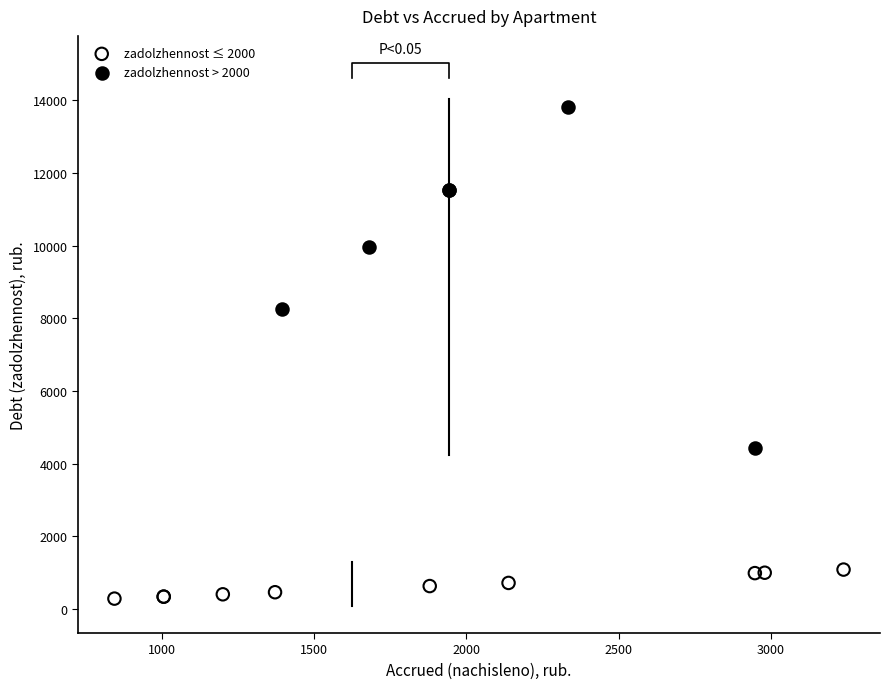

Which series contains the lowest Y value?

zadolzhennost ≤ 2000